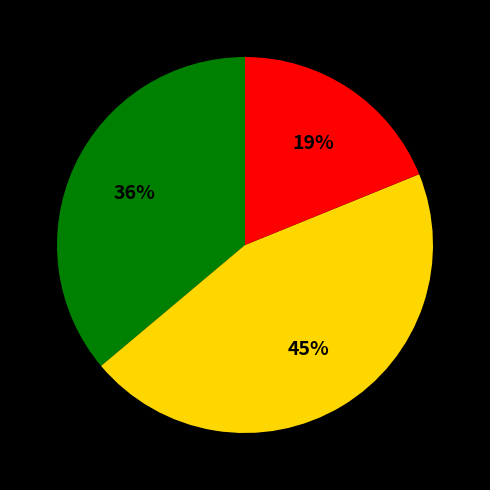

Is there any slice that represents more than half of the pie?

No